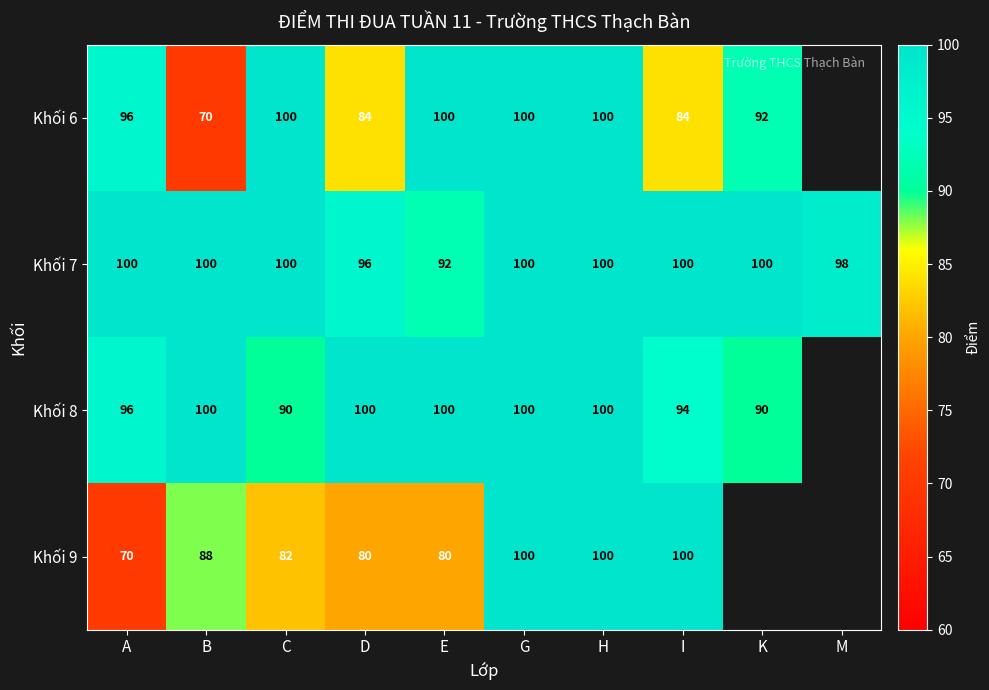

Which has a higher value, C or B?

C